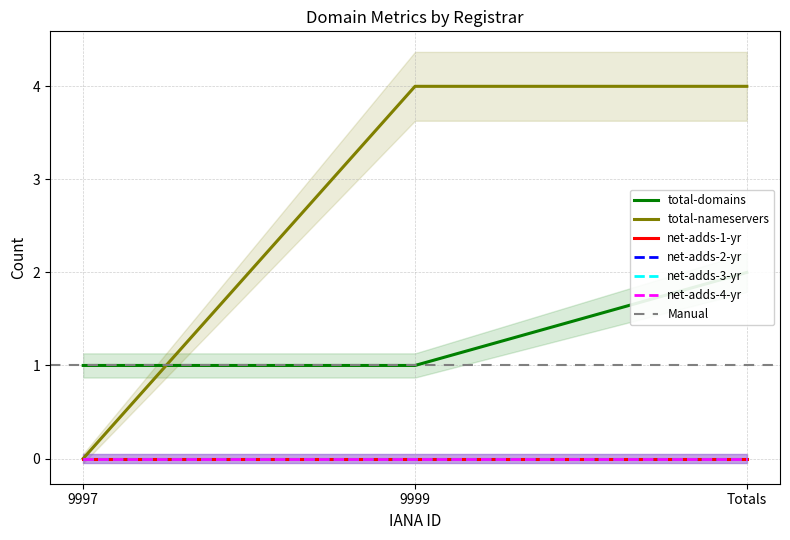

Reading left to right, extract all data points from this chart.

total-domains: 9997=1	9999=1	Totals=2
total-nameservers: 9997=0	9999=4	Totals=4
net-adds-1-yr: 9997=0	9999=0	Totals=0
net-adds-2-yr: 9997=0	9999=0	Totals=0
net-adds-3-yr: 9997=0	9999=0	Totals=0
net-adds-4-yr: 9997=0	9999=0	Totals=0